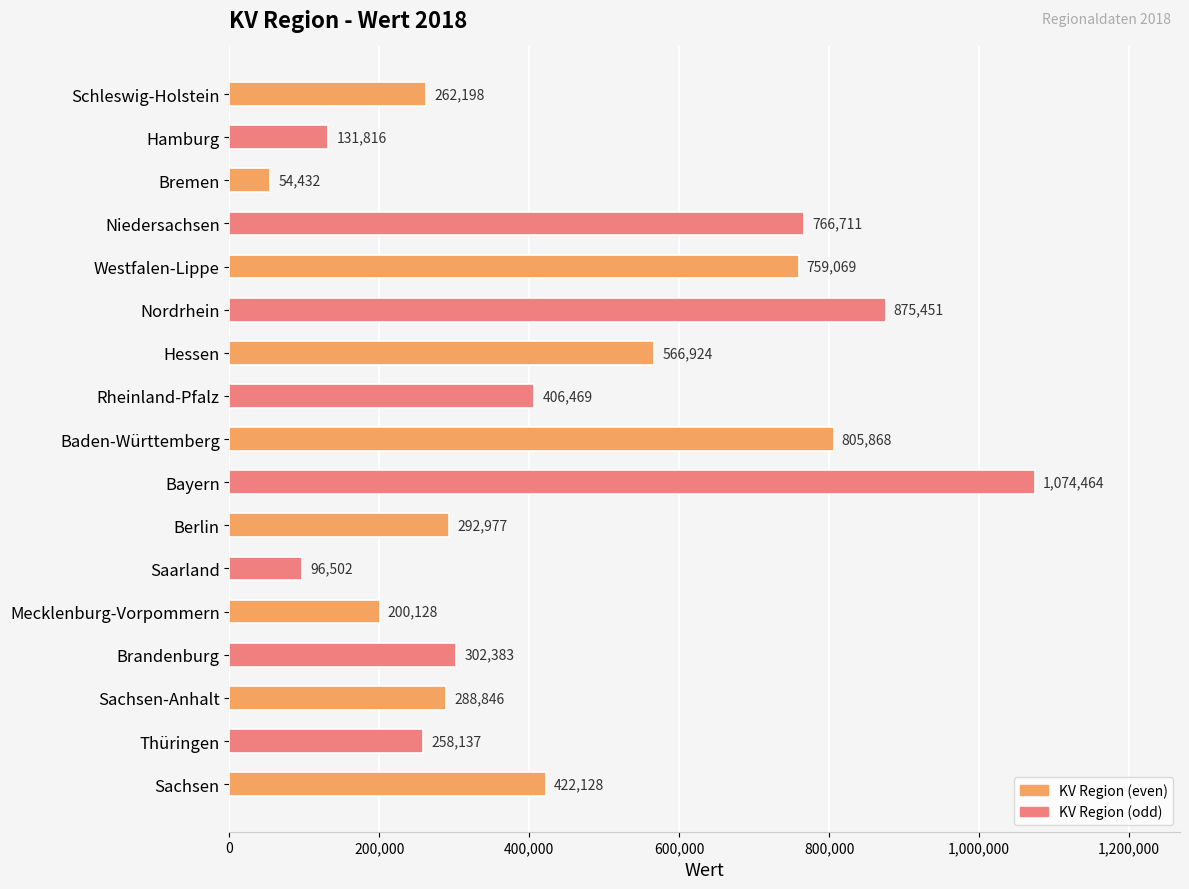

Which label corresponds to the largest value in the chart?

Bayern